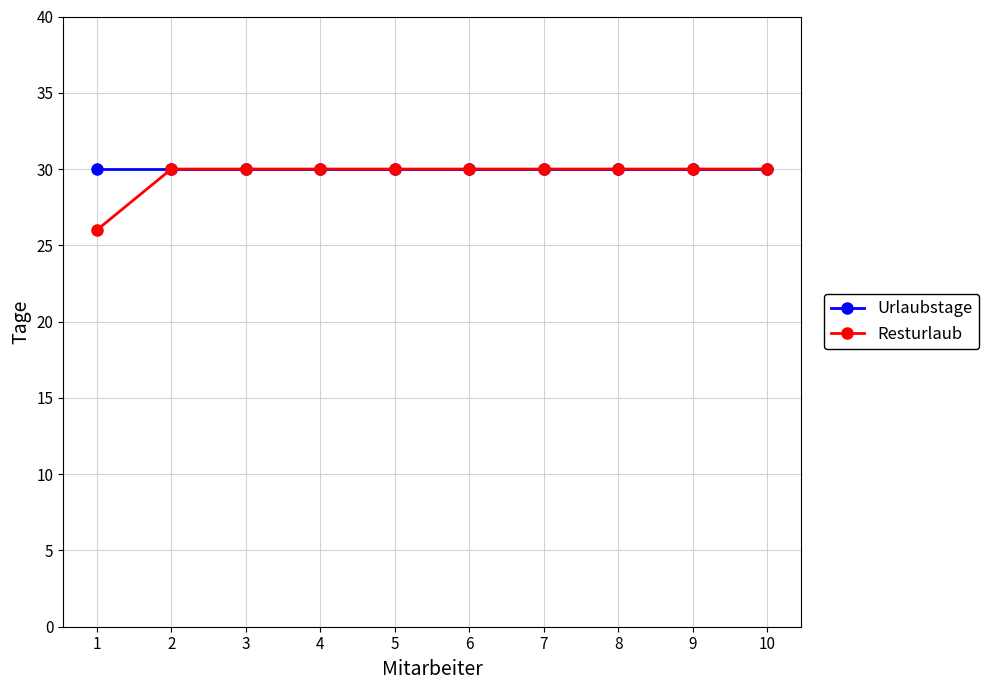

What is the minimum value for Resturlaub?

26